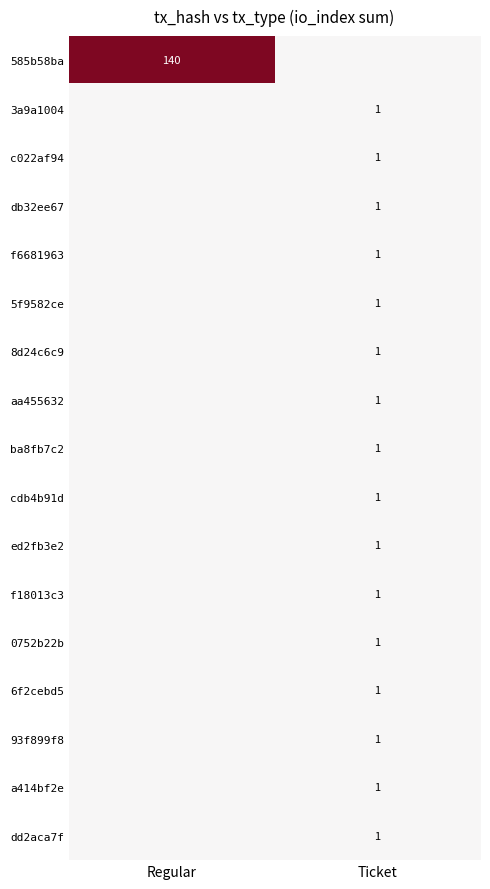

The value of 0752b22b at Ticket is 1. True or false?

True